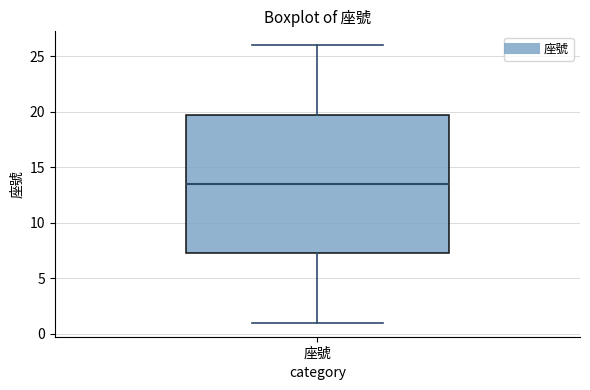

Transcribe this box plot: give where the median line is, the range the box spans, and where the two whiskers end, as read against the y-axis. The values are not printed on the chart, so give them approximately, as read against the axis.

median 13.5, box 7.5 to 20.0, whiskers 1.0 to 26.0